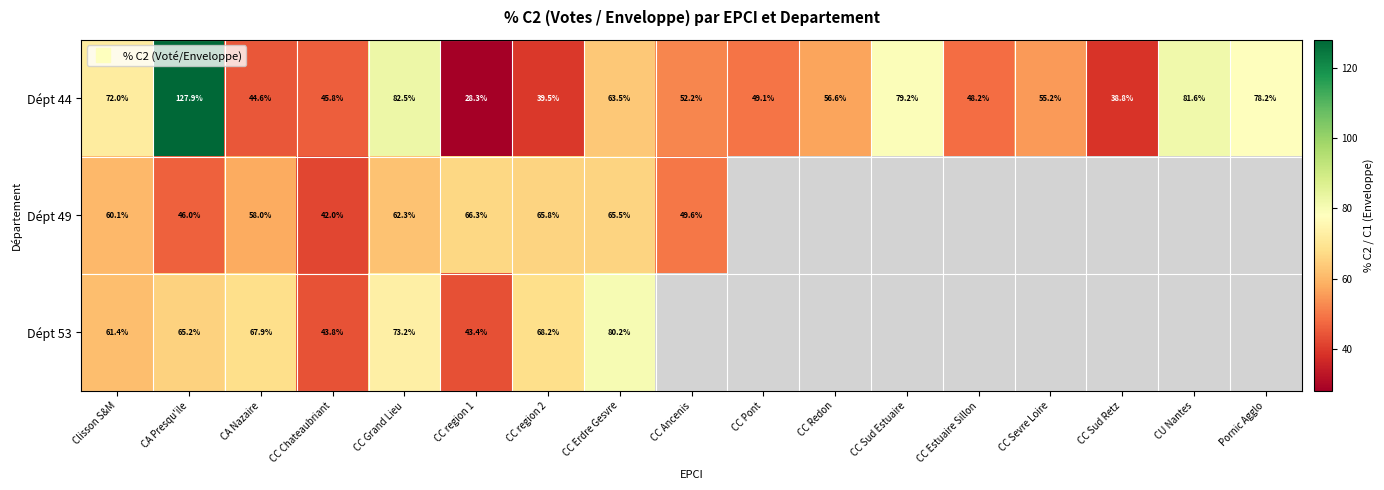

Where does the Dépt 44 series first go above 55?

Clisson S&M